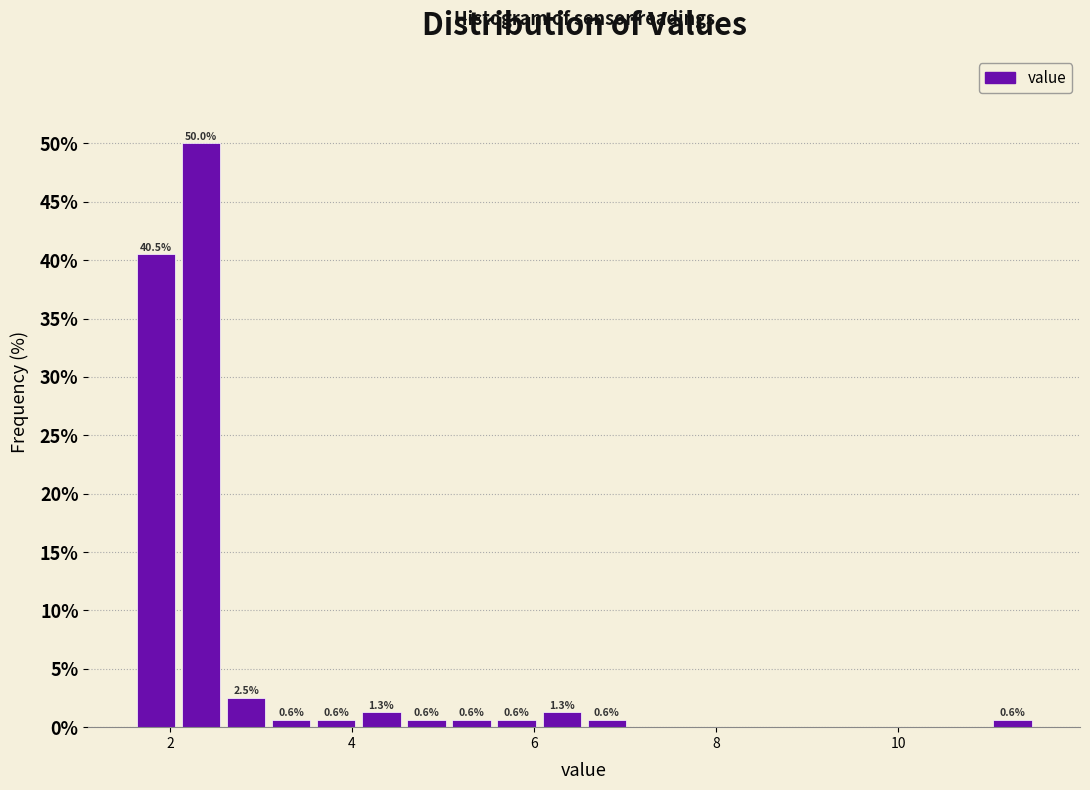

Around what value on the x-axis is the tallest bar? Give the approximate position of its centre, as read against the axis.

2.4